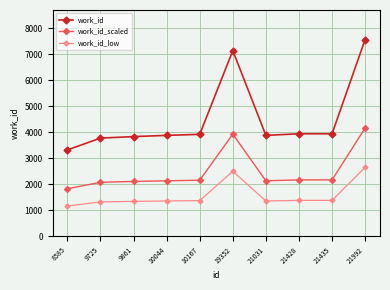

True or false: work_id has more than 0 interior local peaks.

True